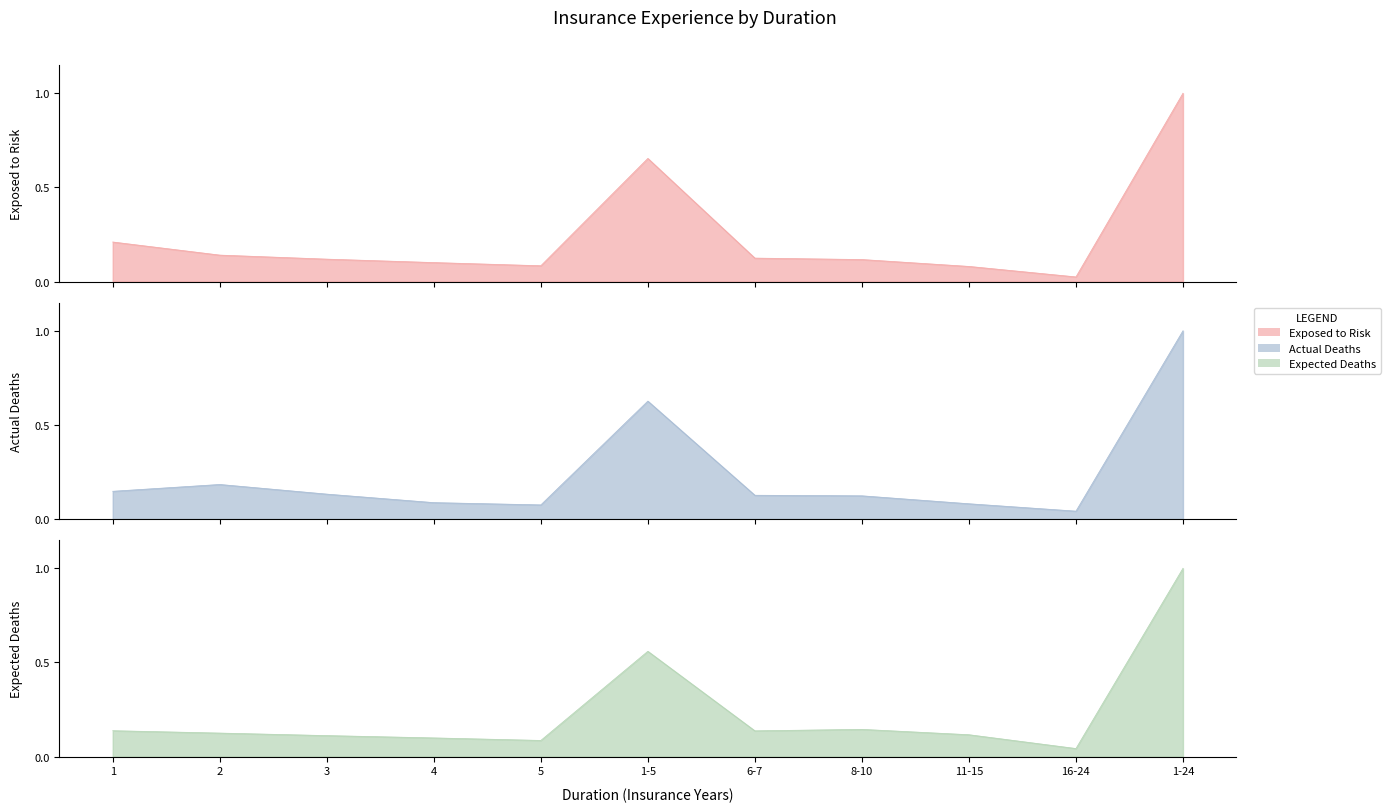

The Actual Deaths series shows 0.1 at 3. True or false?

False